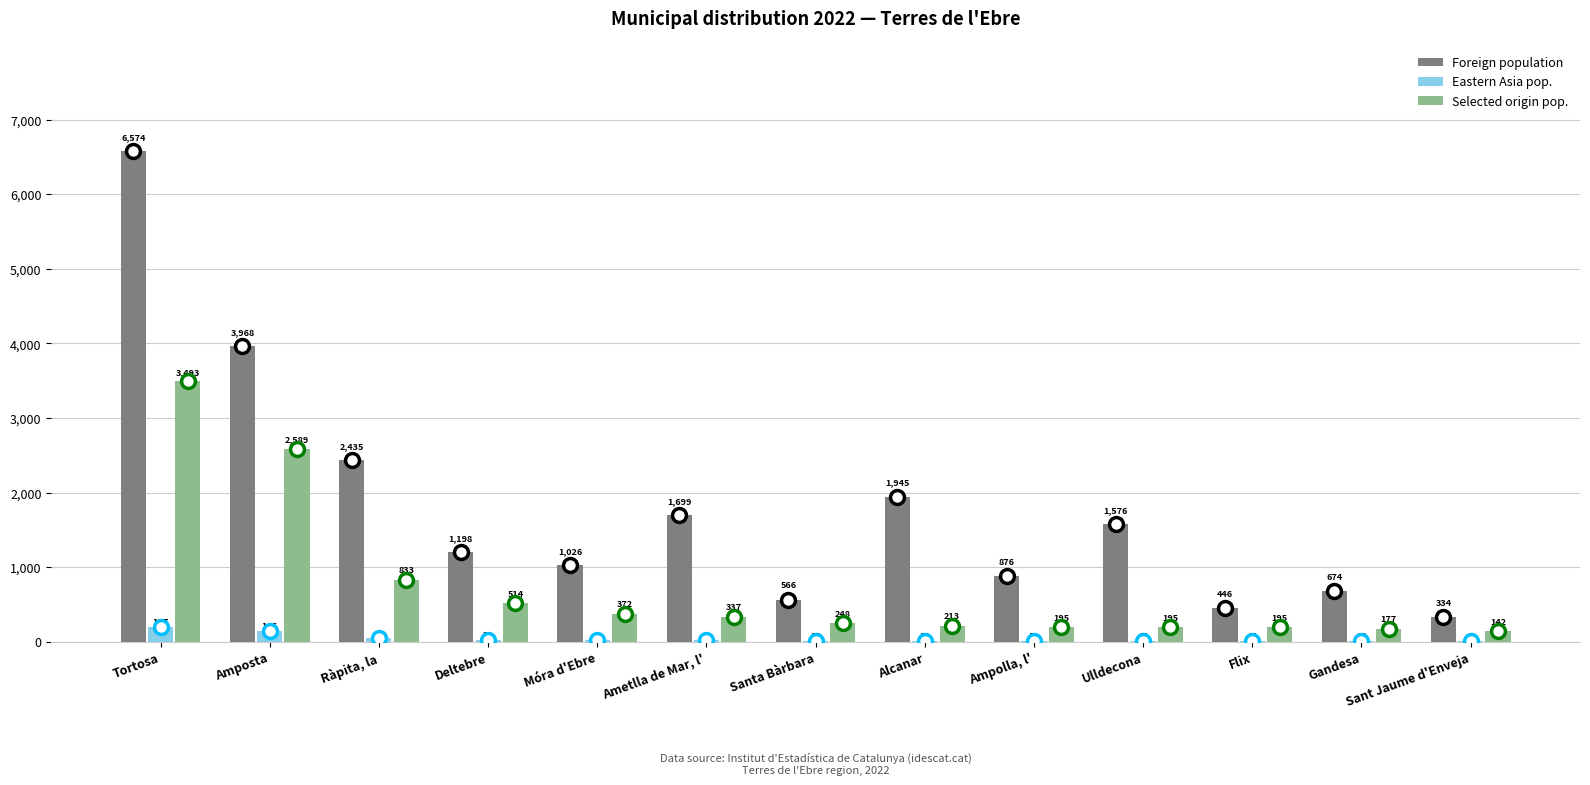

Is it true that Selected origin pop. equals 286 at Ràpita, la?

False